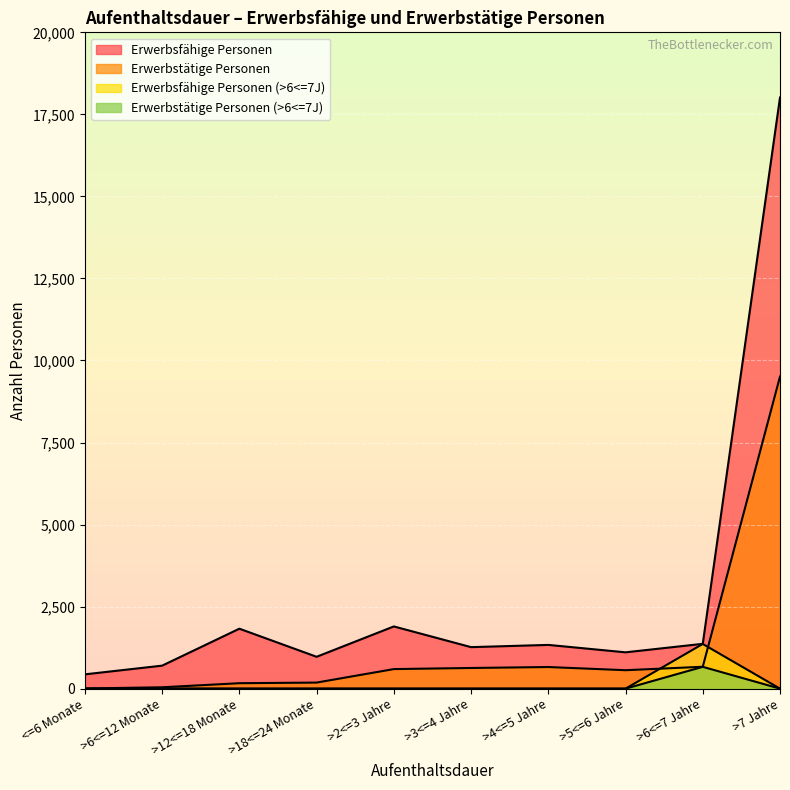

Reading left to right, what are all the values shown in this chart?

Erwerbsfähige Personen: 436	701	1827	971	1896	1265	1333	1107	1366	18014
Erwerbstätige Personen: 5	42	166	185	596	630	659	562	667	9510
Erwerbsfähige Personen (>6<=7J): 0	0	0	0	0	0	0	0	1362	0
Erwerbstätige Personen (>6<=7J): 0	0	0	0	0	0	0	0	665	0